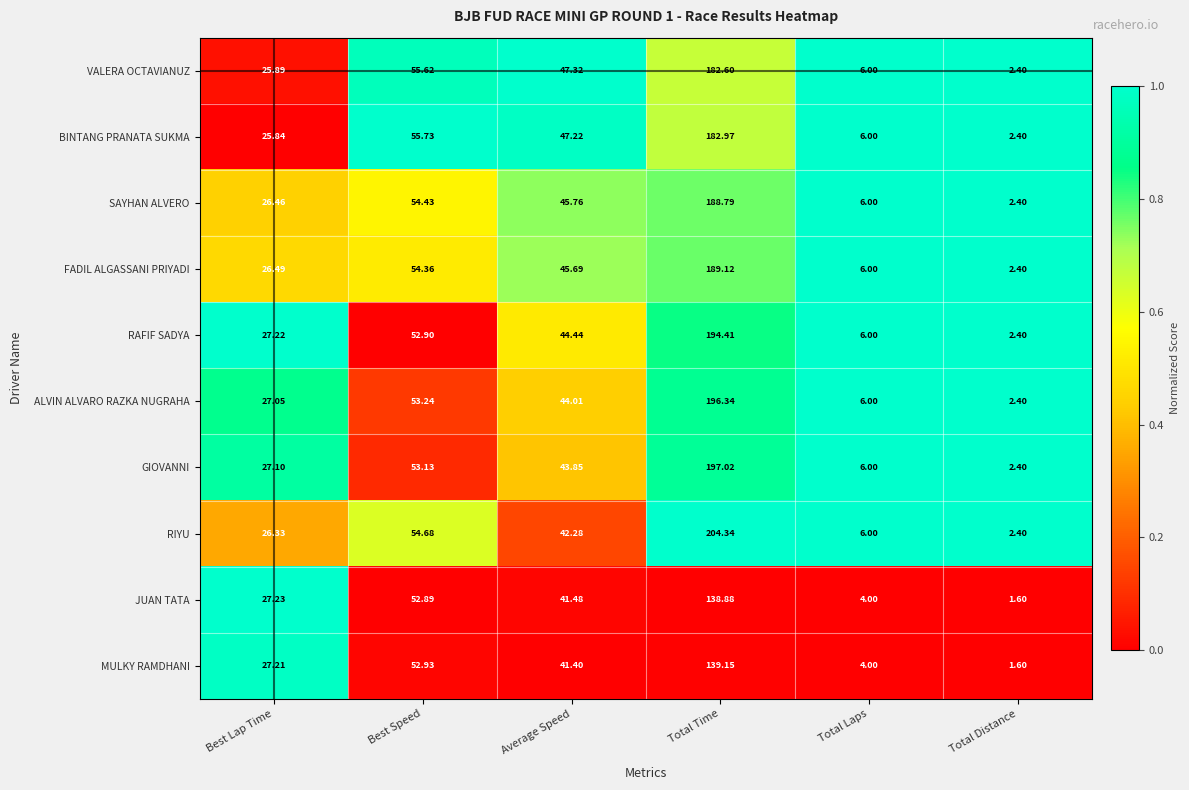

Rank the series at Total Time from lowest to highest value.

JUAN TATA, MULKY RAMDHANI, VALERA OCTAVIANUZ, BINTANG PRANATA SUKMA, SAYHAN ALVERO, FADIL ALGASSANI PRIYADI, RAFIF SADYA, ALVIN ALVARO RAZKA NUGRAHA, GIOVANNI, RIYU